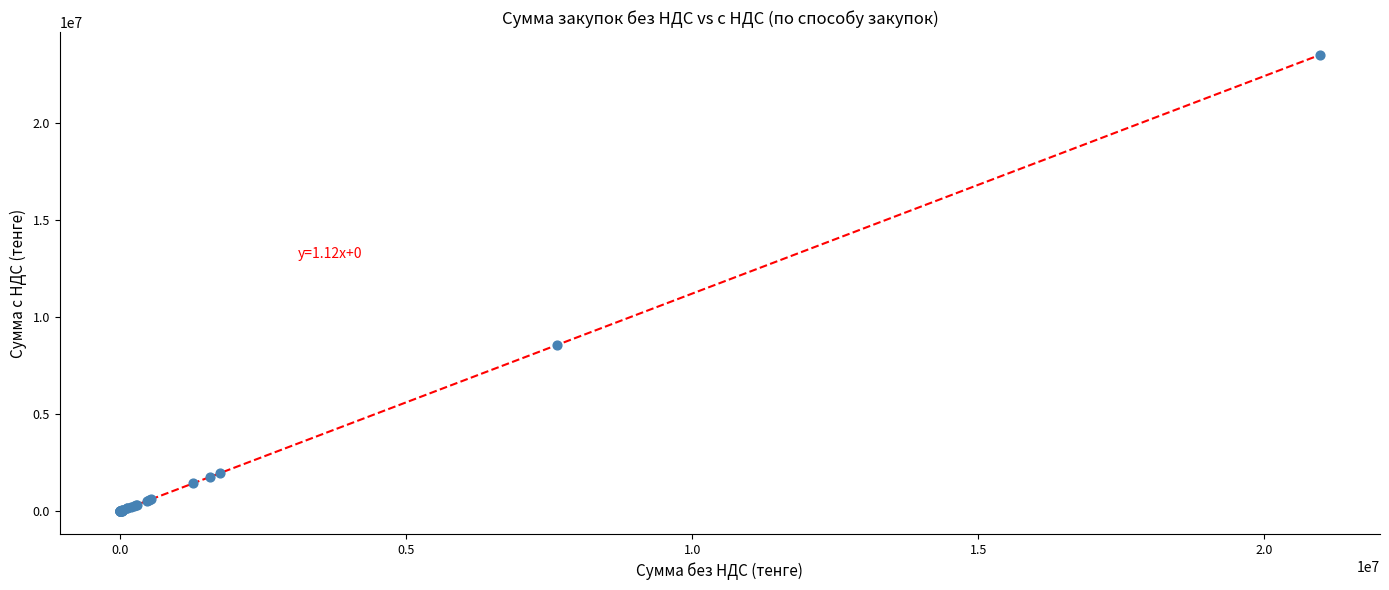

What Y value in the scatter plot is closest to 11743211?

8561280.0